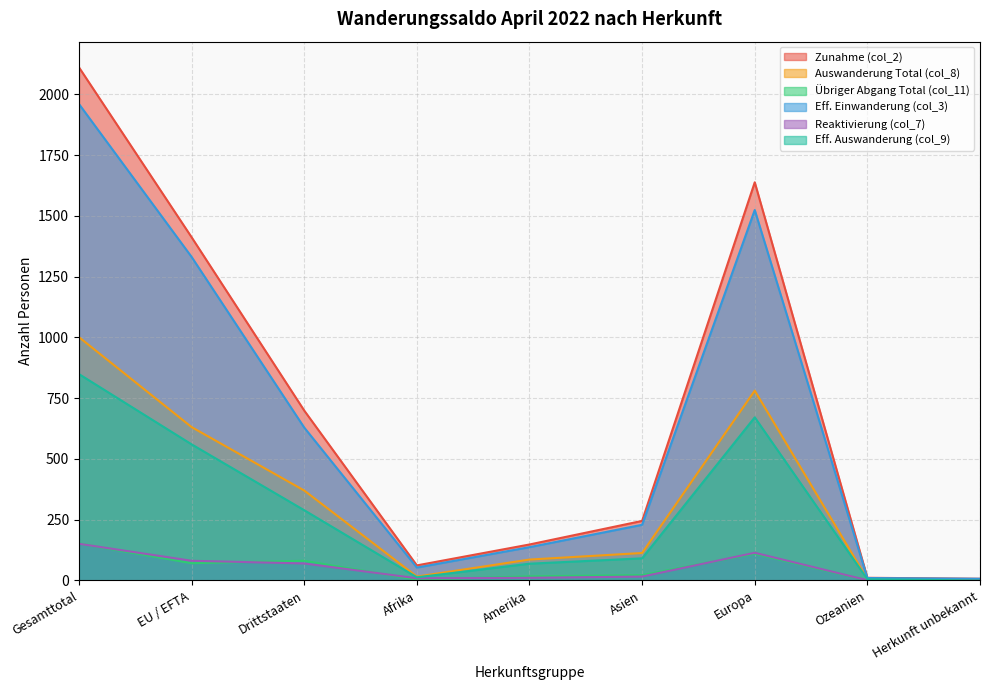

How many data points does each series have?

9